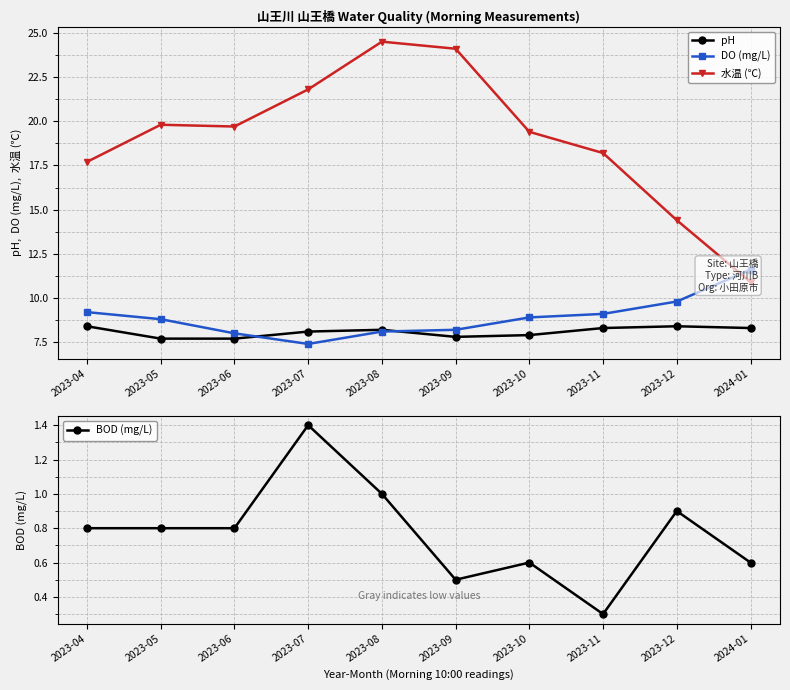

List the labels in order of BOD (mg/L) value, smallest first.

2023-11, 2023-09, 2023-10, 2024-01, 2023-04, 2023-05, 2023-06, 2023-12, 2023-08, 2023-07